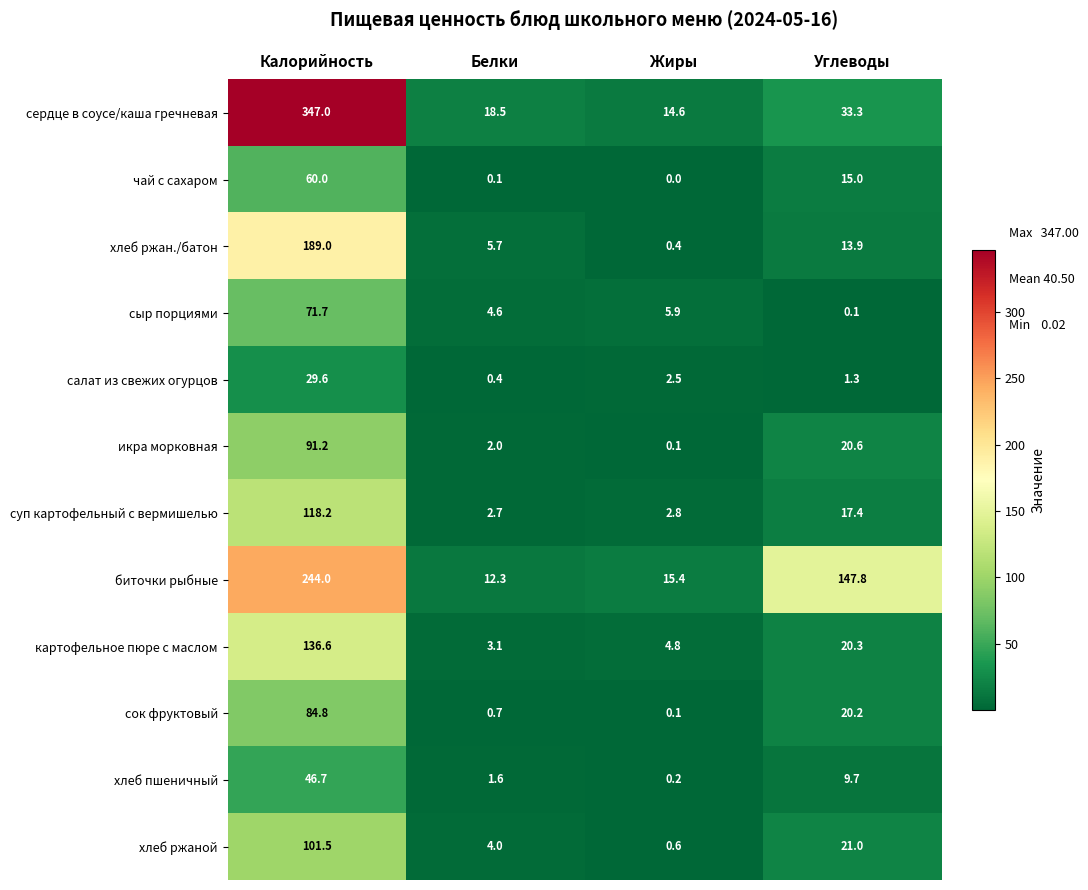

What is the difference between the икра морковная values at Жиры and Углеводы?

20.5